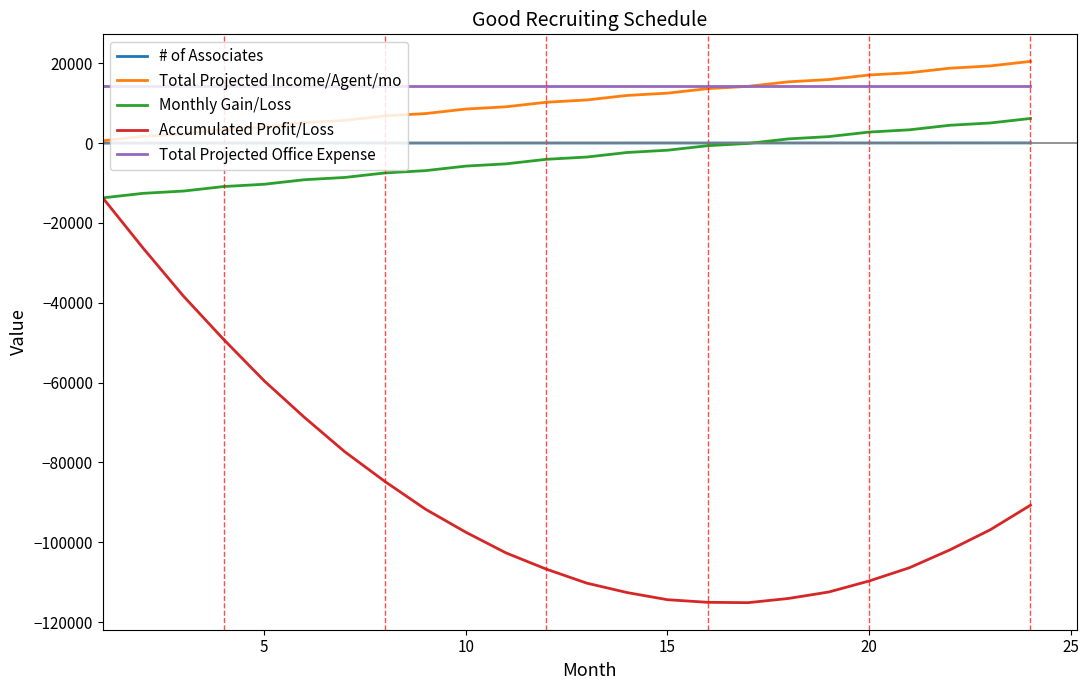

Rank the series by their maximum value, from lowest to highest.

Accumulated Profit/Loss, # of Associates, Monthly Gain/Loss, Total Projected Office Expense, Total Projected Income/Agent/mo